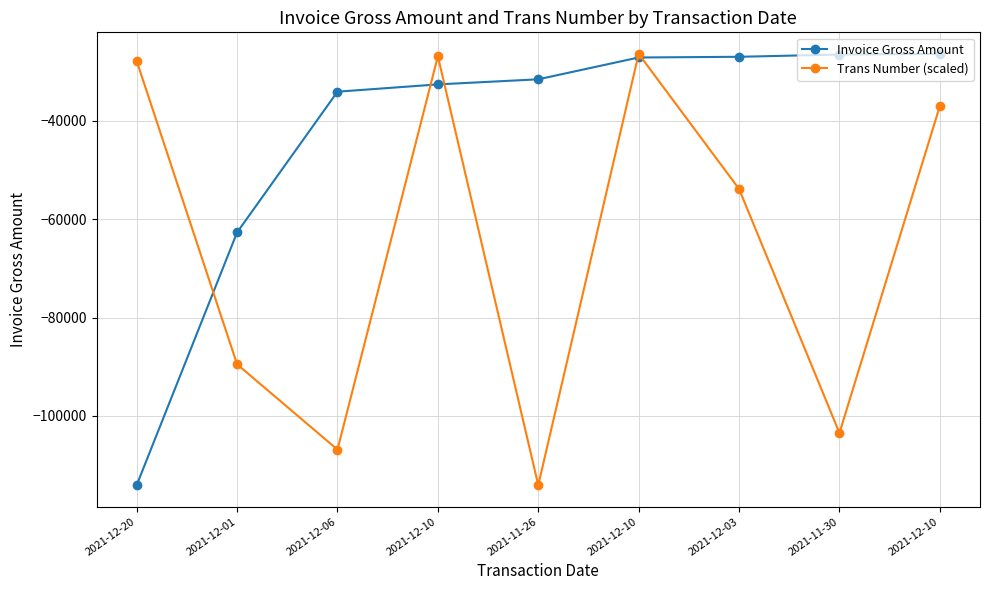

In Trans Number (scaled), how many points are higher than both neighbors (excluding endpoints)?

2